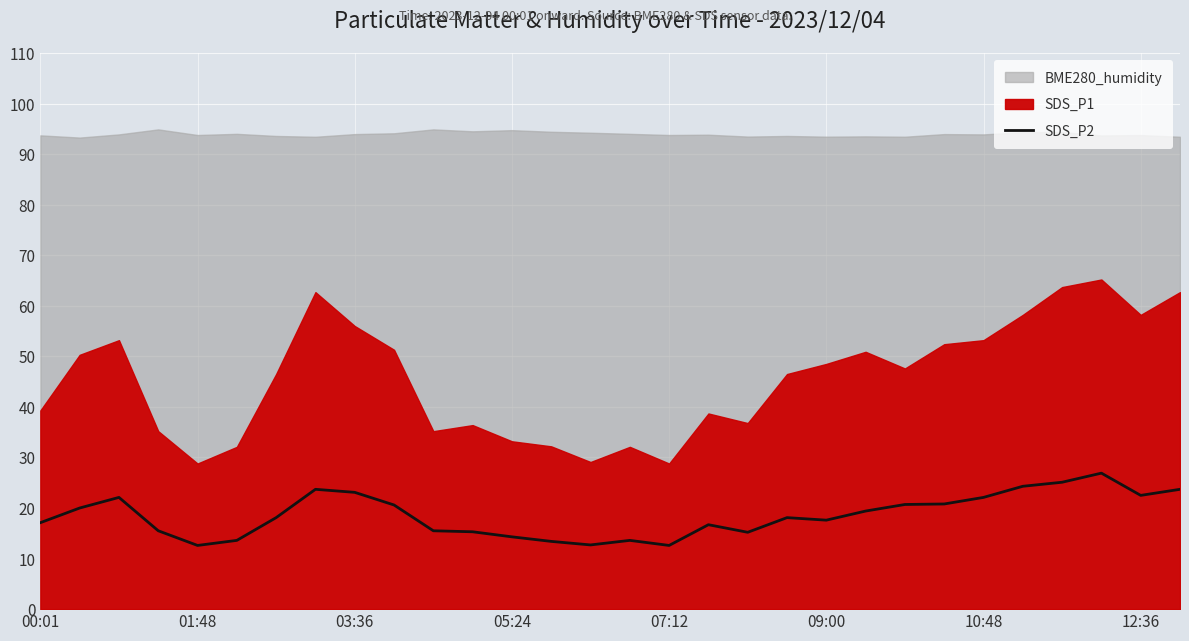

What is the difference between the maximum and second lowest values?

14.3